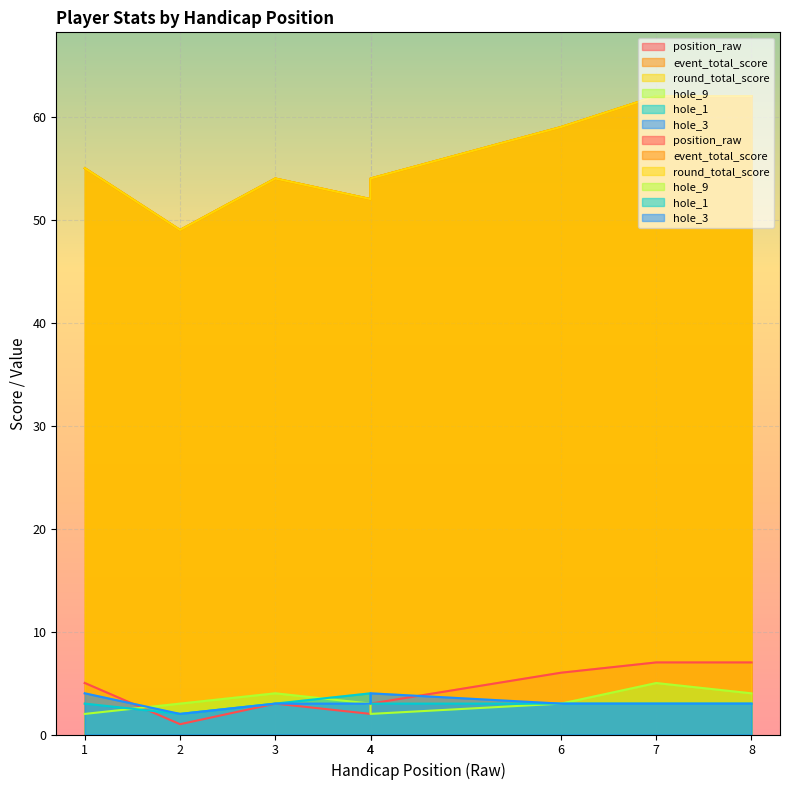

The value of hole_3 at 7 is 3. True or false?

True